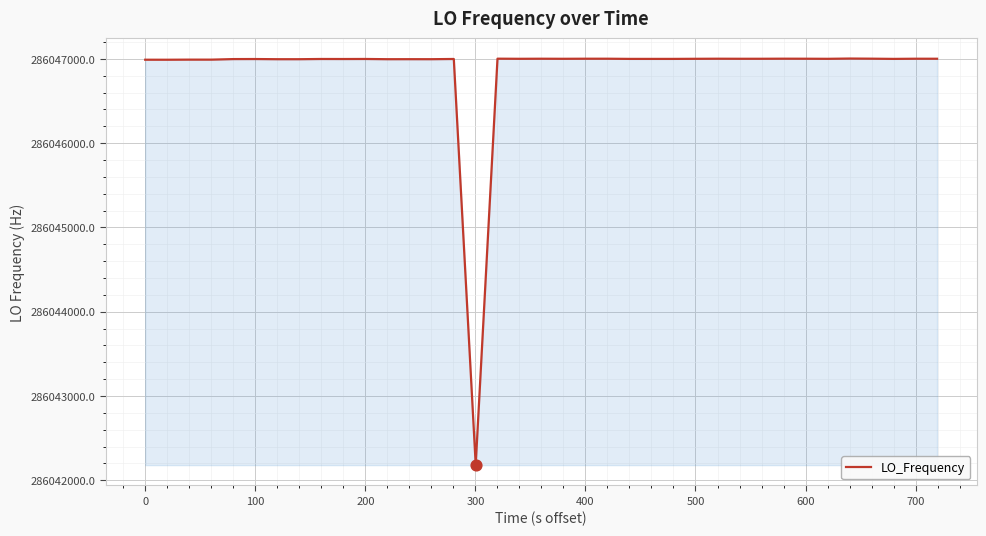

What is the greatest value displayed?

286047004.4